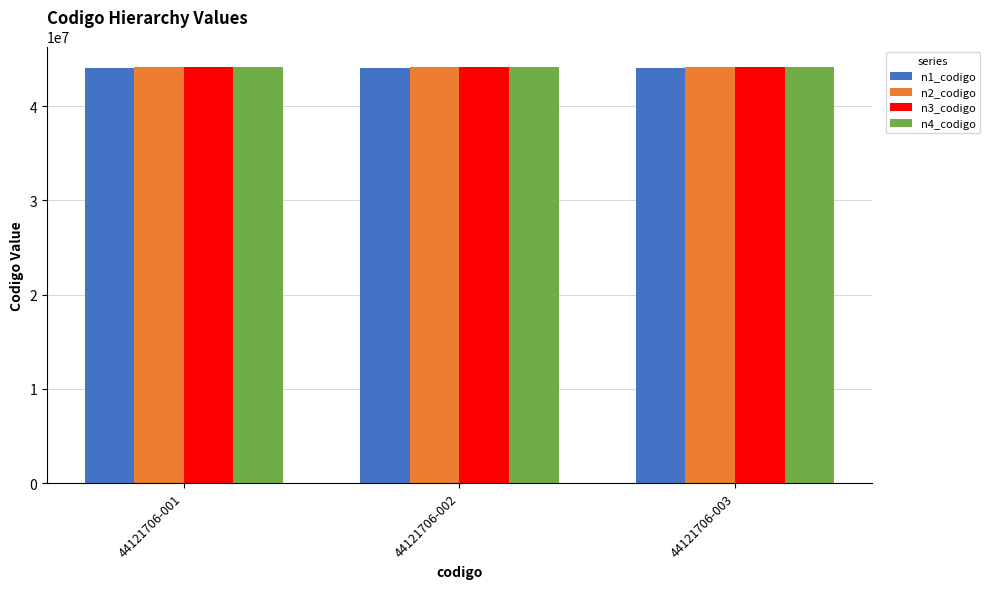

What are all the series names shown in the legend?

n1_codigo, n2_codigo, n3_codigo, n4_codigo